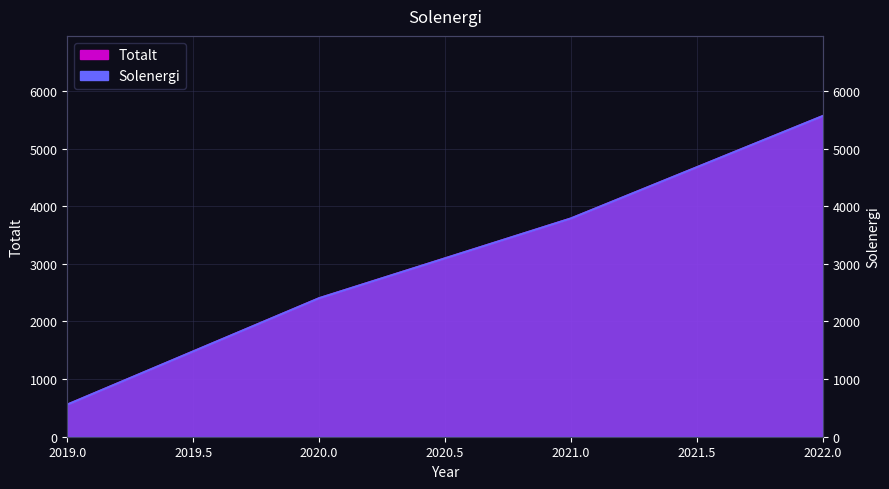

Which series has the largest range (max minus min)?

Totalt